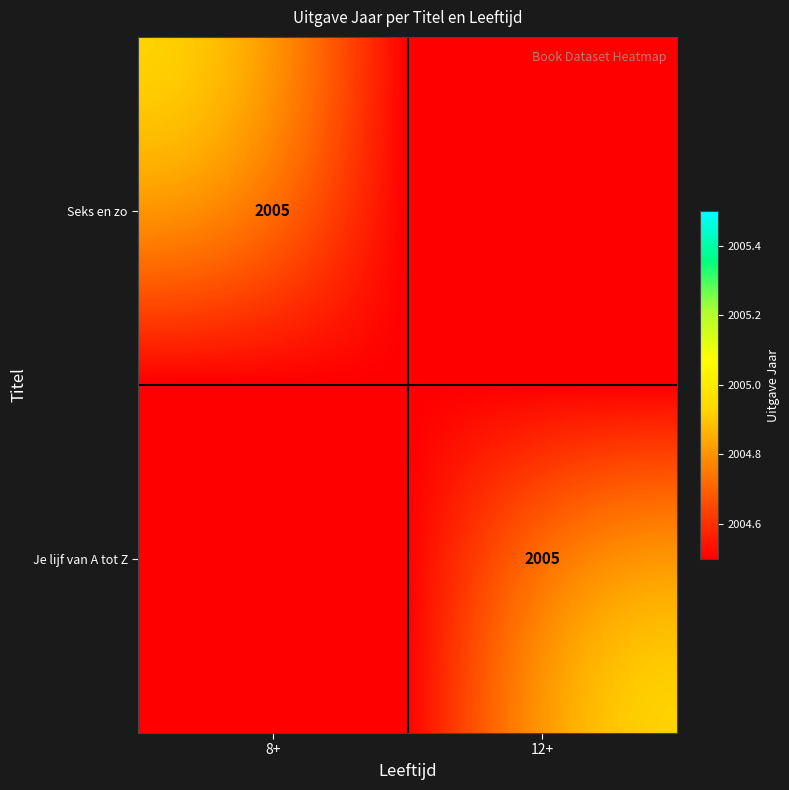

Is it true that Seks en zo equals 2005 at 8+?

True